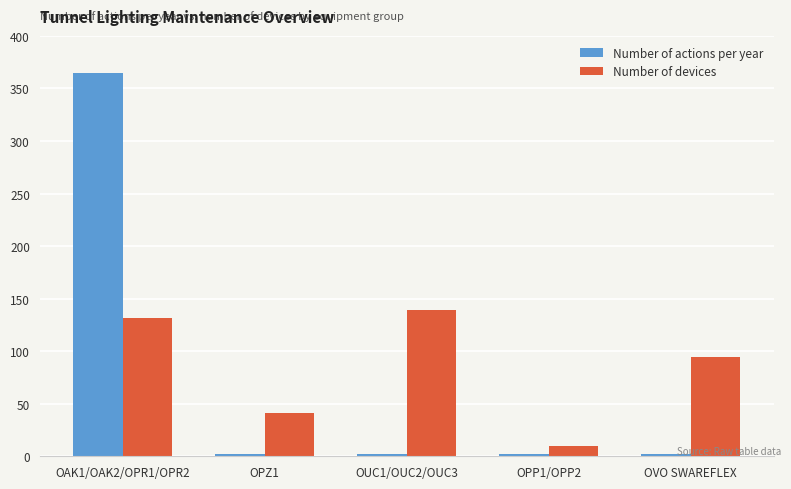

The value of Number of devices at OVO SWAREFLEX is 60. True or false?

False